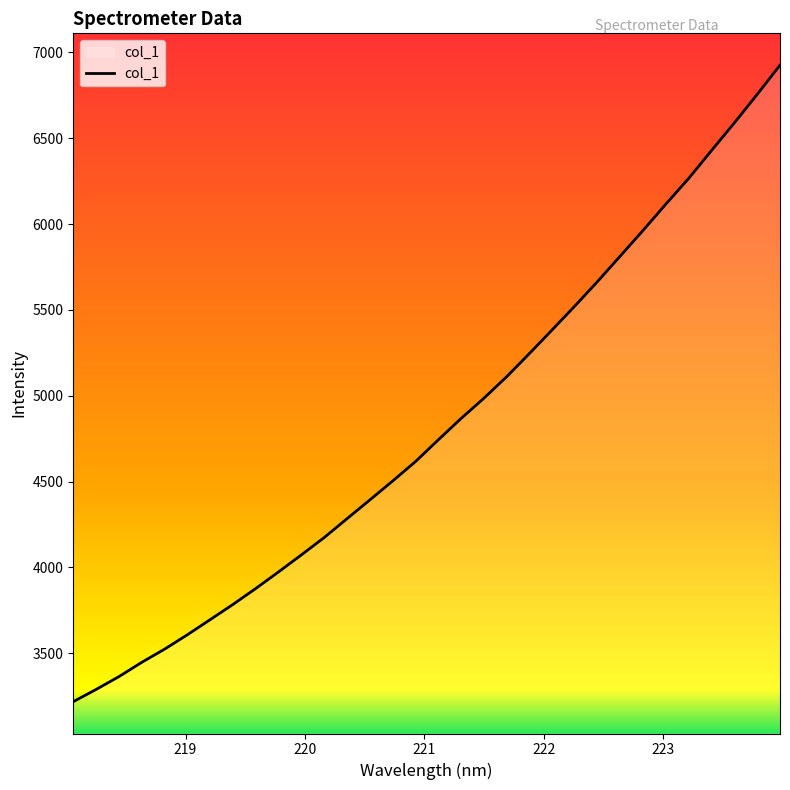

What is the maximum value shown in the chart?

6925.6